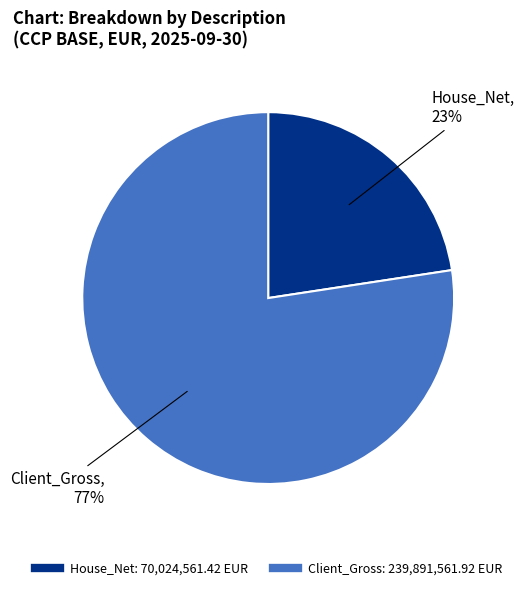

To the nearest percent, what is the average slice percentage?

50%